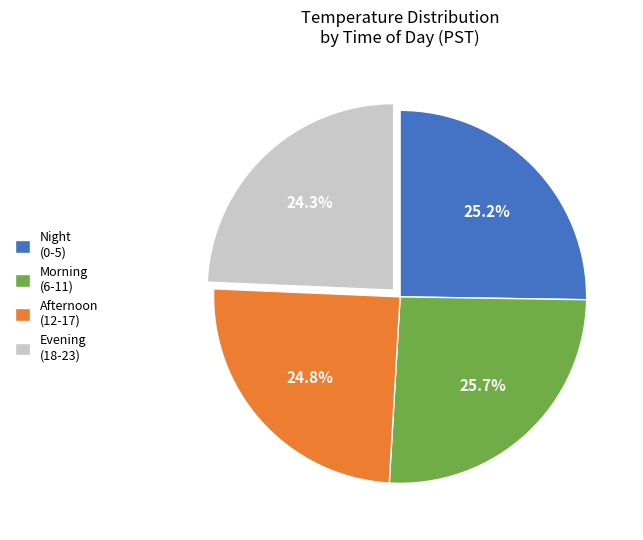

What percentage do Afternoon (12-17) and Evening (18-23) together represent?

49.1%